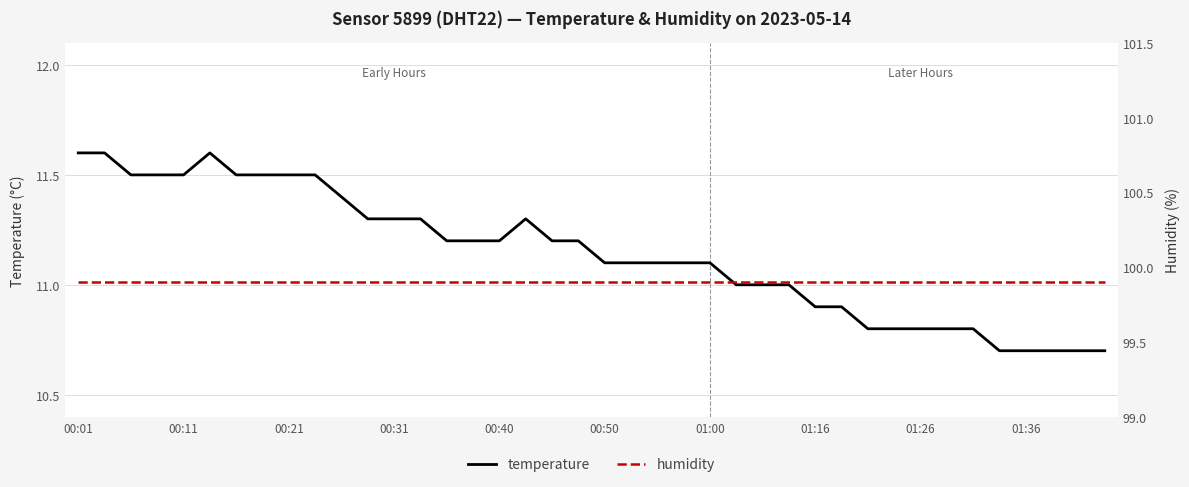

What is the value of the temperature point at the 5th from the left?

11.5